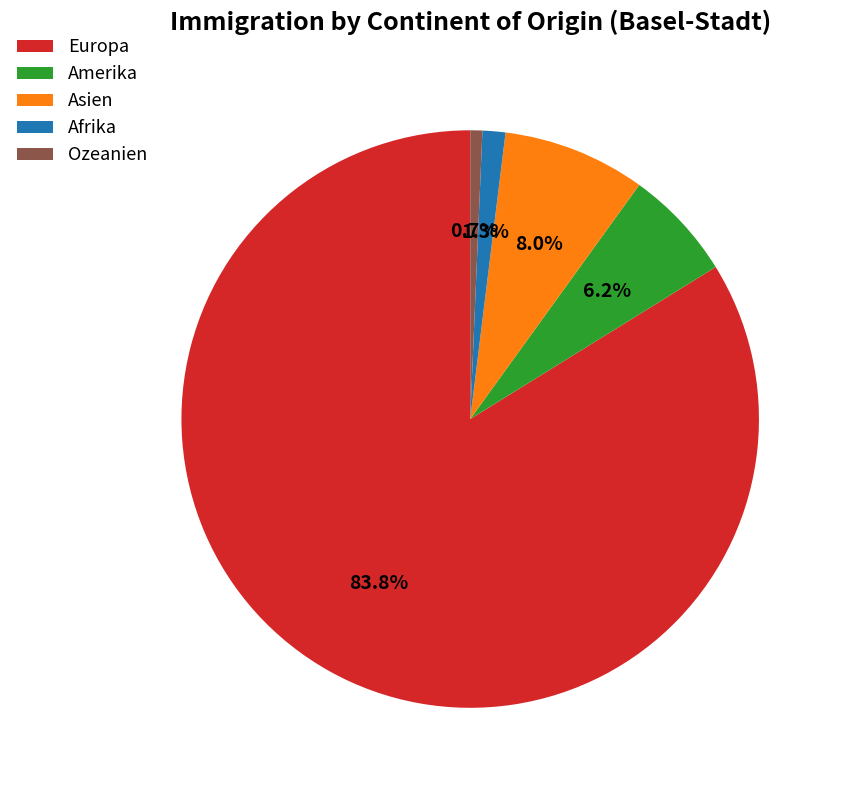

To the nearest percent, what portion does Amerika represent?

6%